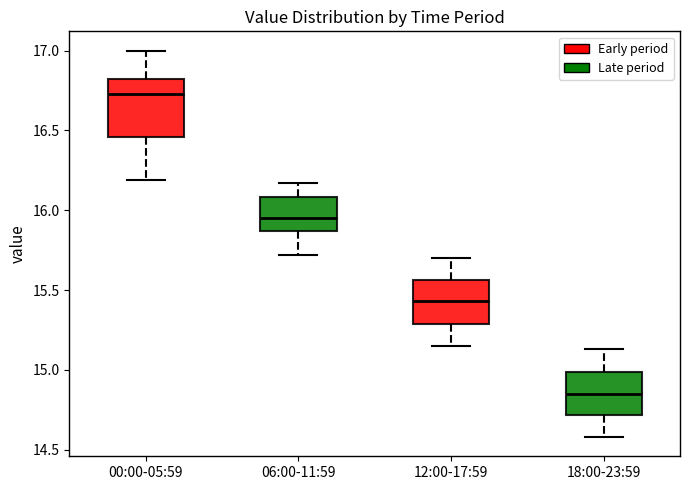

Reading left to right, transcribe this box plot: for each box, give where its median line is, the range the box spans, and where its two whiskers end, as read against the y-axis. The values are not printed on the chart, so give them approximately, as read against the axis.

00:00-05:59: median 16.75, box 16.45 to 16.85, whiskers 16.20 to 17.00
06:00-11:59: median 15.95, box 15.85 to 16.10, whiskers 15.70 to 16.15
12:00-17:59: median 15.45, box 15.30 to 15.55, whiskers 15.15 to 15.70
18:00-23:59: median 14.85, box 14.70 to 15.00, whiskers 14.60 to 15.15